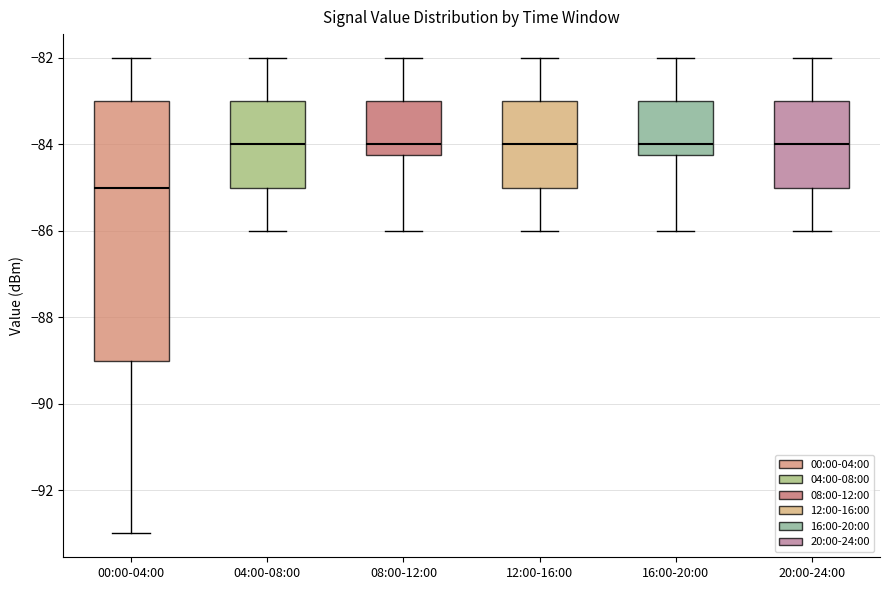

Where is the upper edge of the box for 08:00-12:00 on the y-axis? The values are not printed on the chart, so give them approximately, as read against the axis.

-83.0